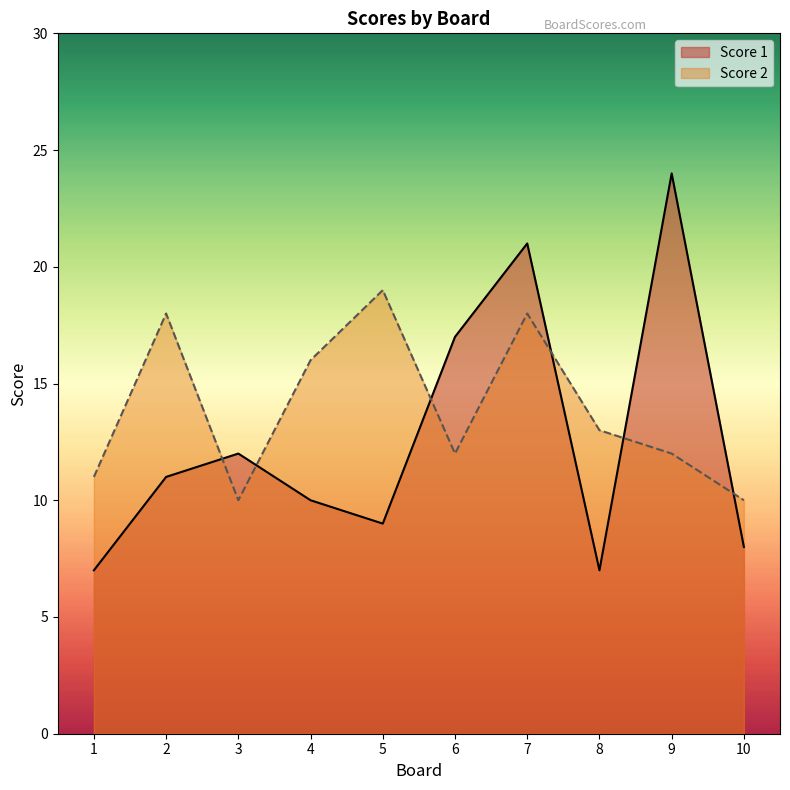

What is the value of the Score 2 point at the 8th from the left?

13